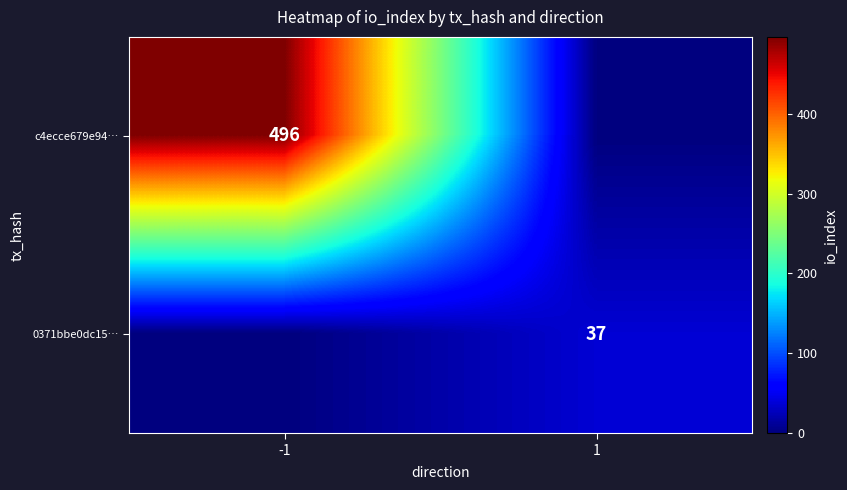

The c4ecce679e94… series shows 157 at -1. True or false?

False